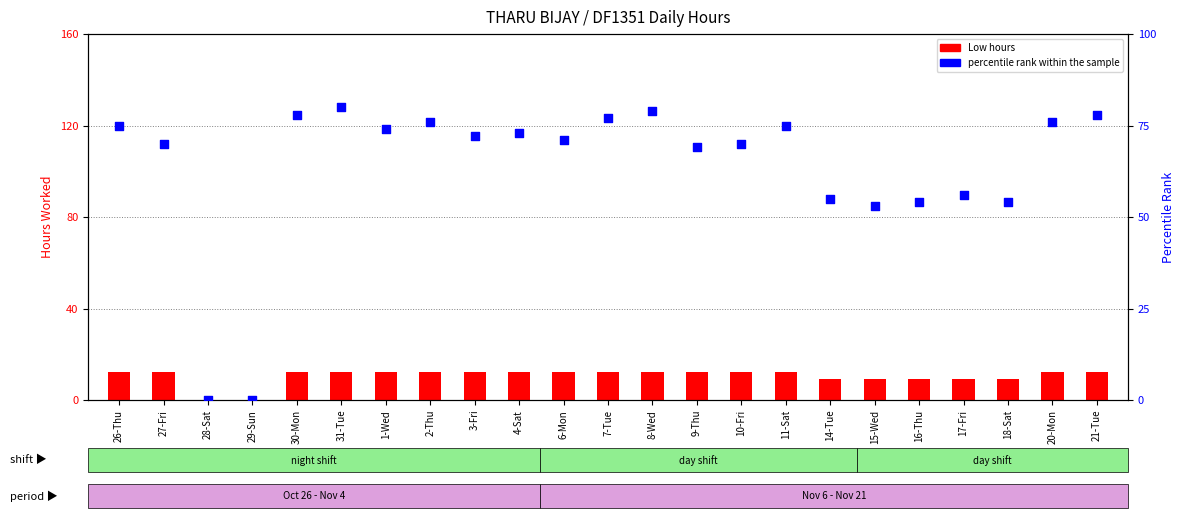

Which series reaches the maximum Y coordinate?

percentile rank within the sample